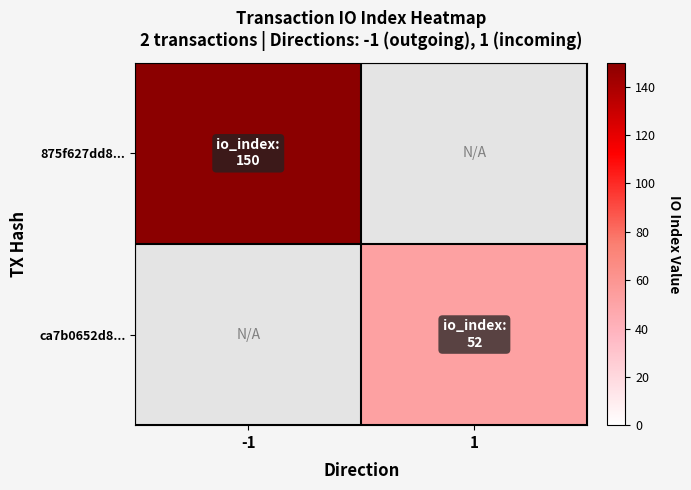

Is it true that ca7b0652d8... equals 35.6 at 1?

False